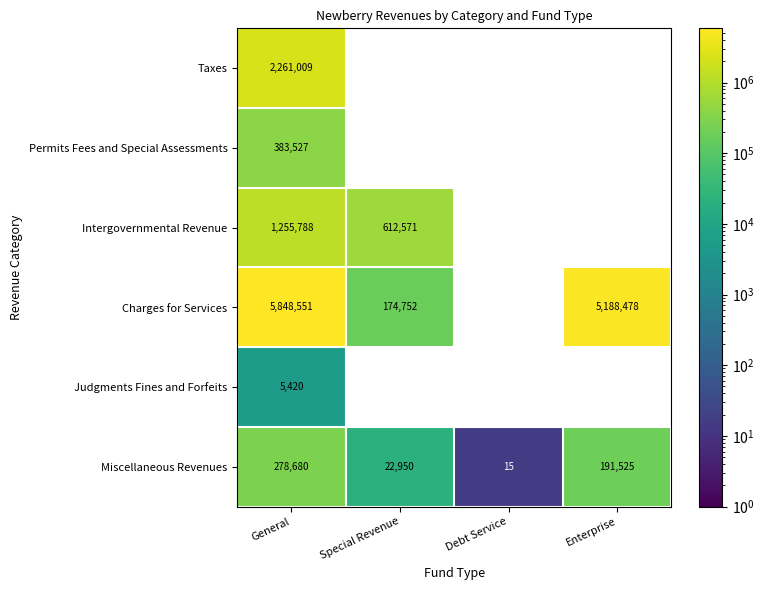

Is it true that Judgments Fines and Forfeits equals 5420 at General?

True